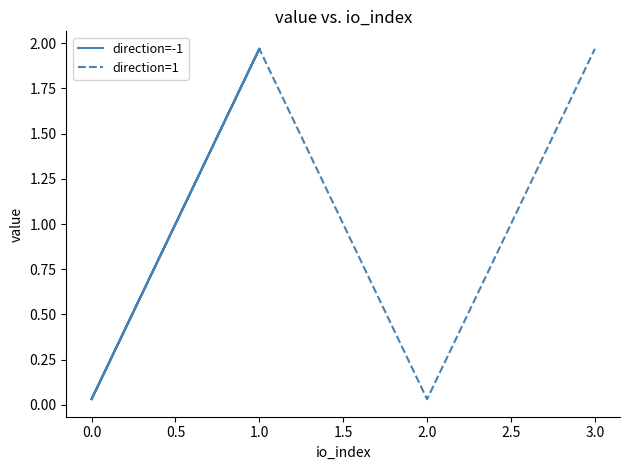

What is the difference between the maximum and minimum values in the direction=-1 series?

1.9